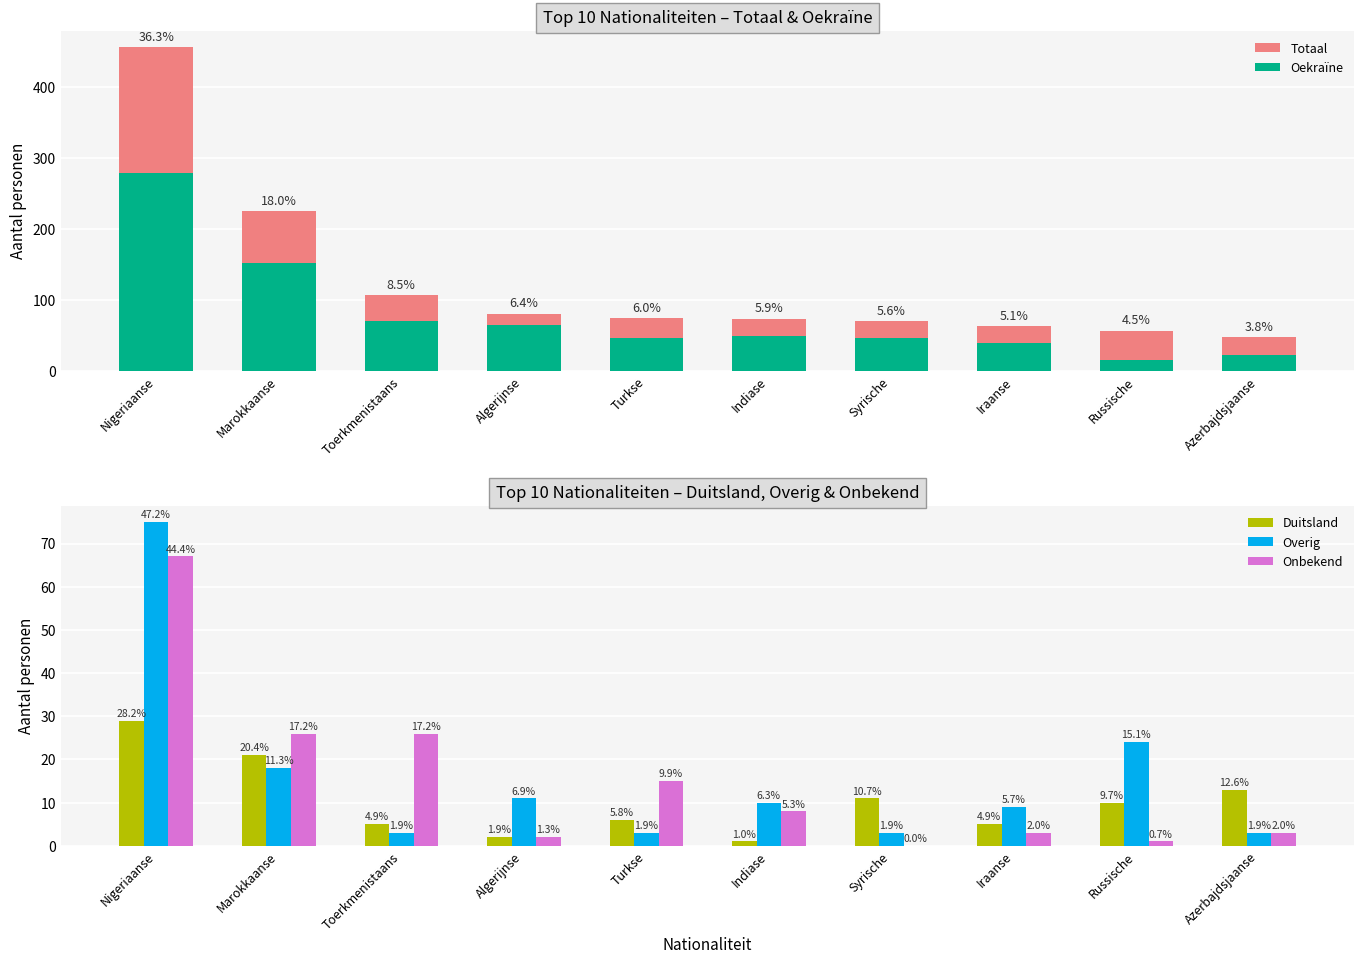

List the labels in order of Totaal value, smallest first.

Azerbajdsjaanse, Russische, Iraanse, Syrische, Indiase, Turkse, Algerijnse, Toerkmenistaans, Marokkaanse, Nigeriaanse